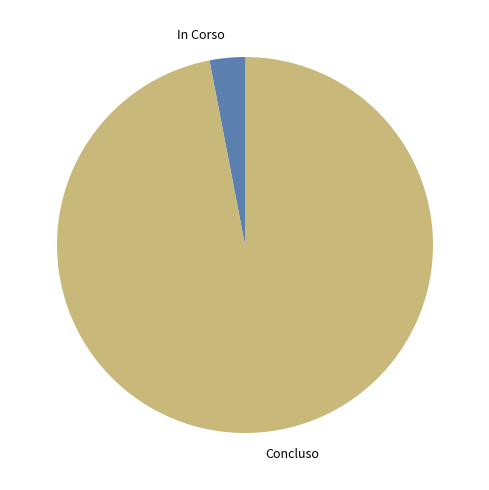

Which slice is the smallest?

In Corso